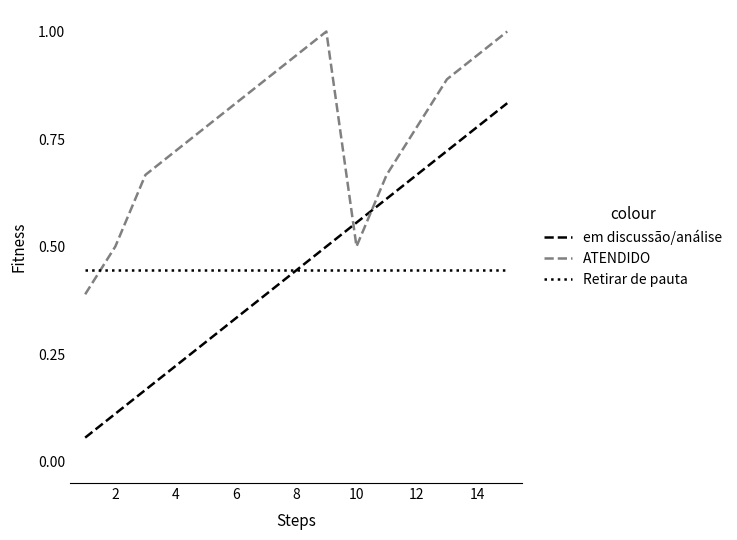

Which series has the largest total across all categories?

ATENDIDO